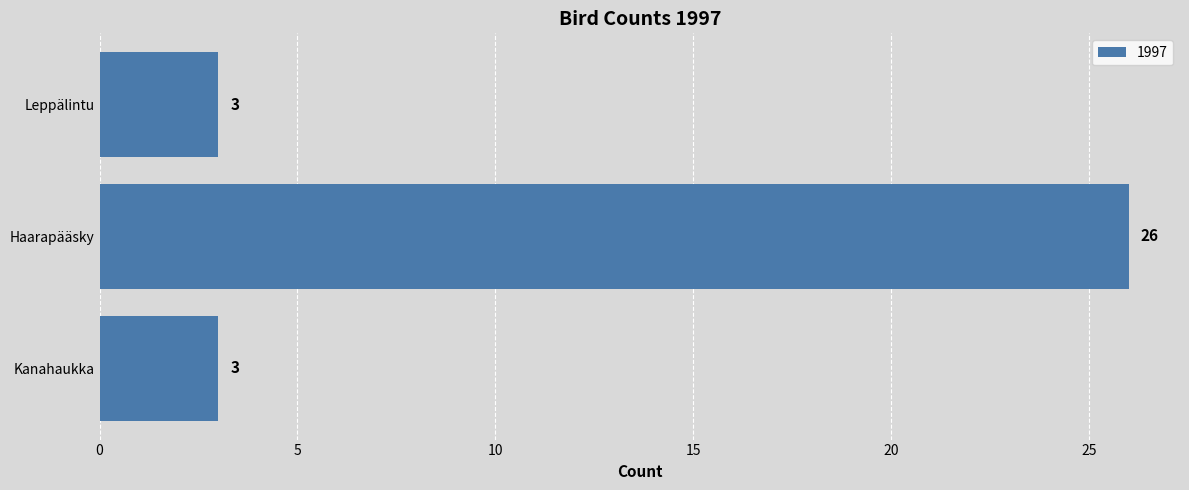

What is the sum of the values at Leppälintu and Kanahaukka?

6